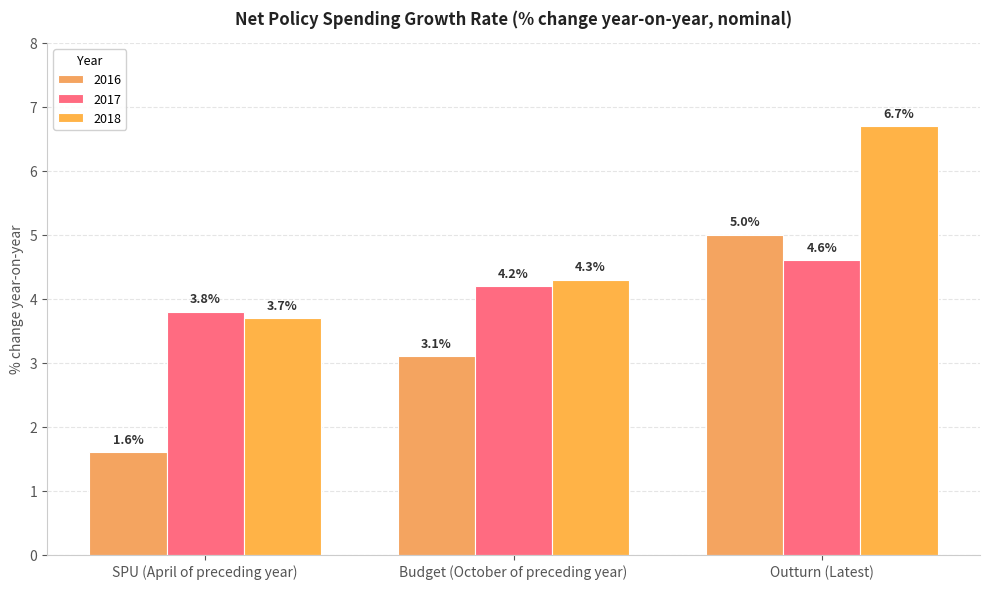

Are the bars grouped side by side (vs. stacked)?

Yes